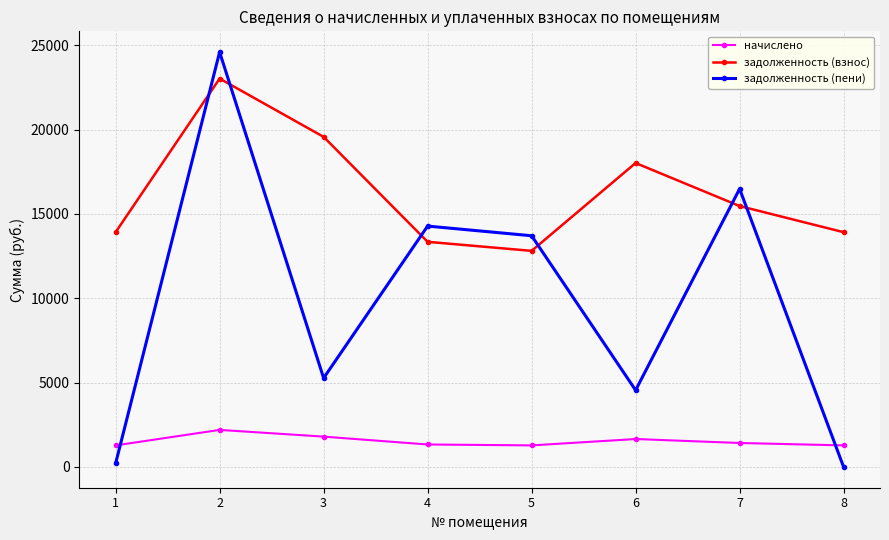

At which label does задолженность (взнос) first exceed 15471?

2